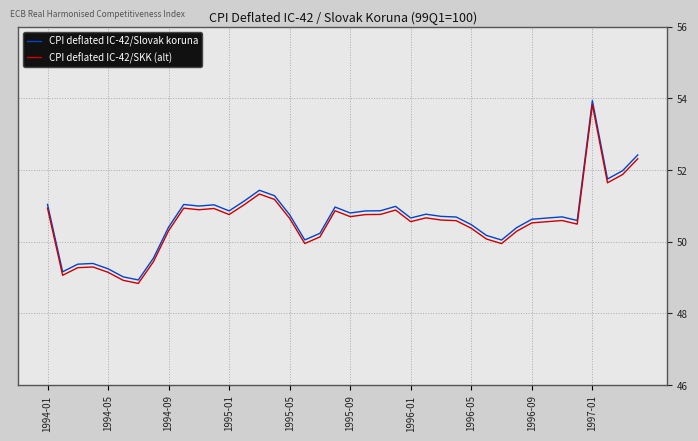

In CPI deflated IC-42/Slovak koruna, how many points are higher than both neighbors (excluding endpoints)?

9